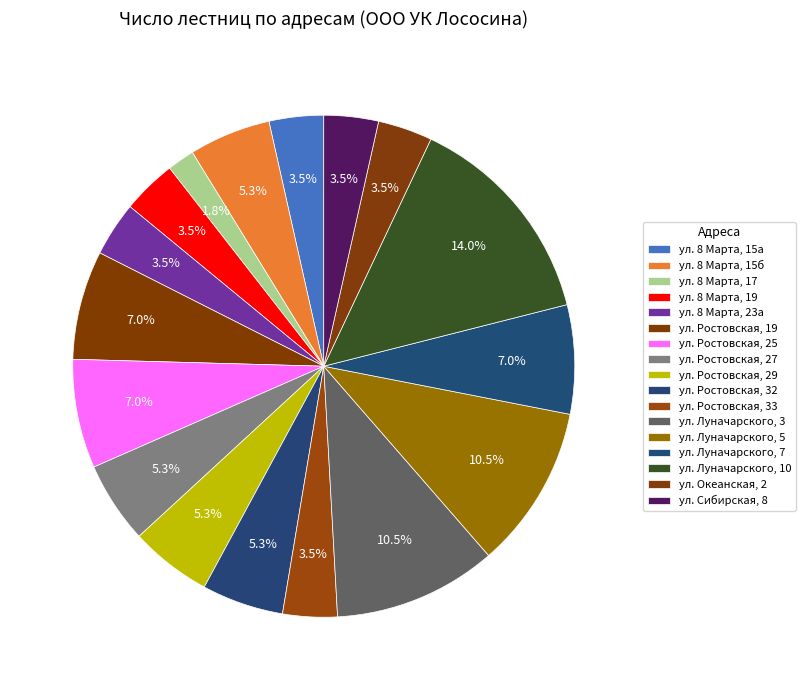

What percentage is the ул. Сибирская, 8 slice, to the nearest percent?

4%